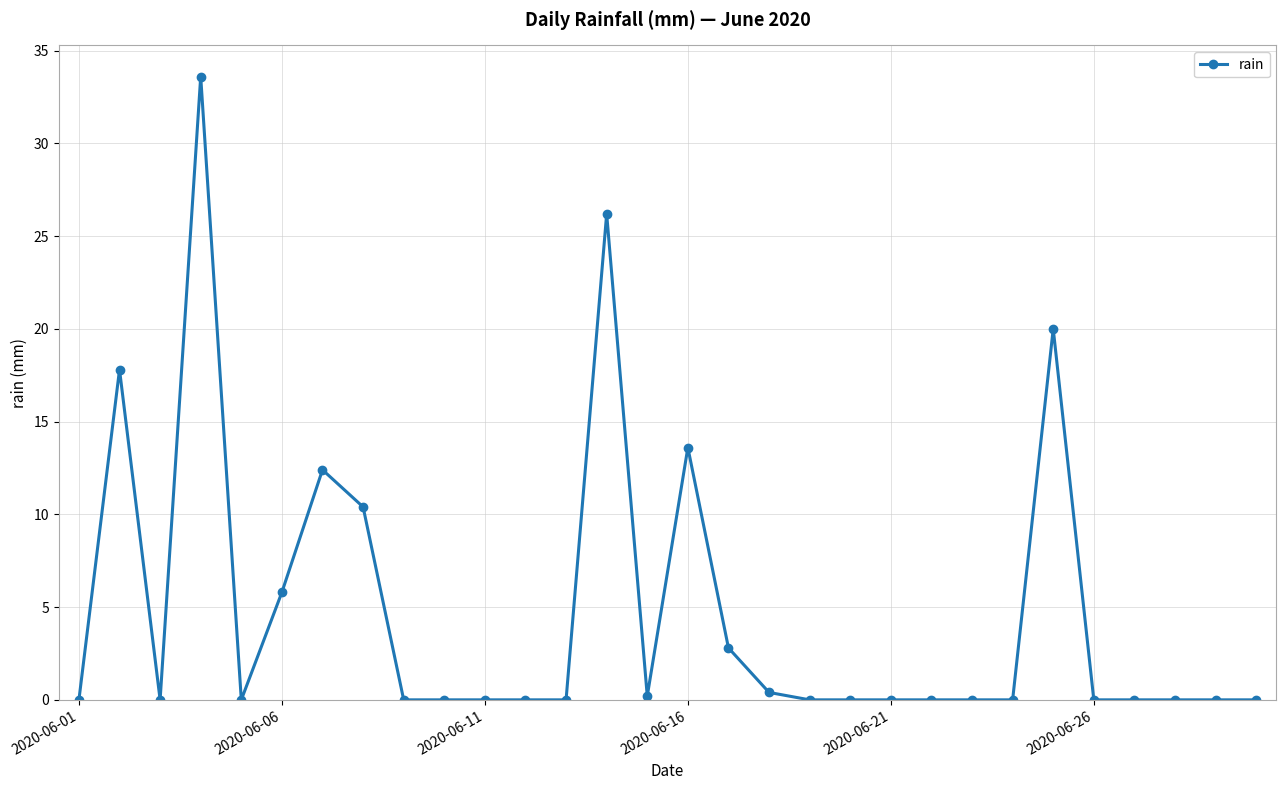

What is the difference between the maximum and second lowest values?

33.6